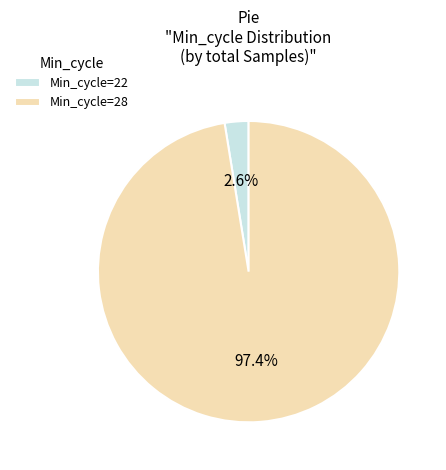

What is the total percentage of Min_cycle=22 and Min_cycle=28?

100.0%